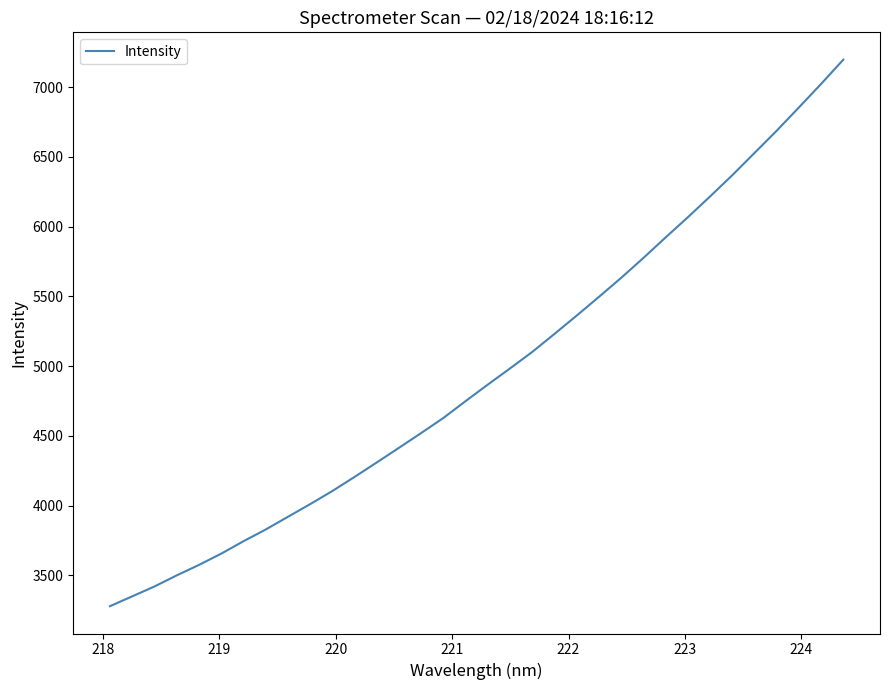

What is the smallest value displayed?

3279.8